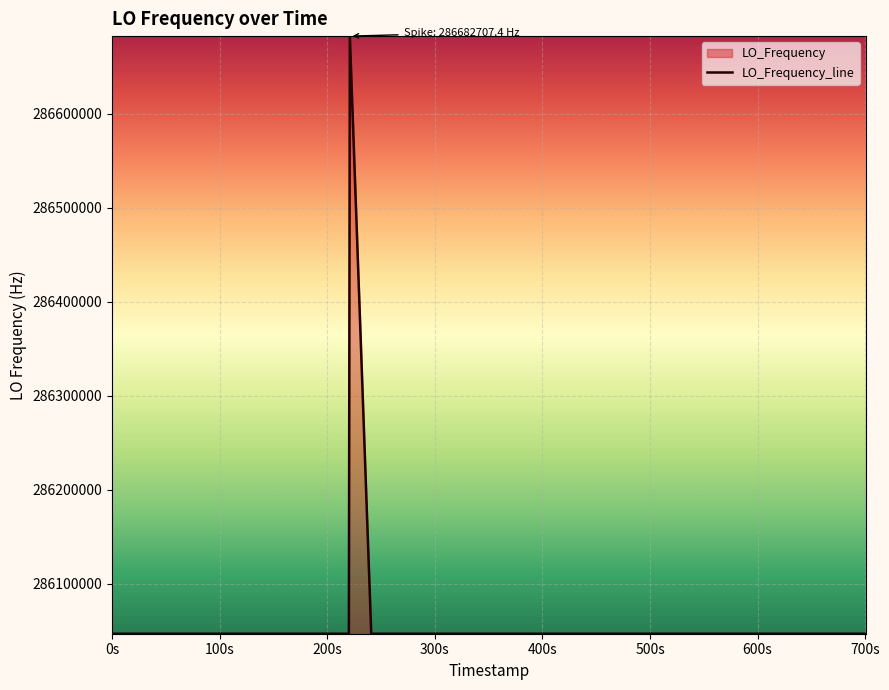

What is the smallest value displayed?

286046998.3